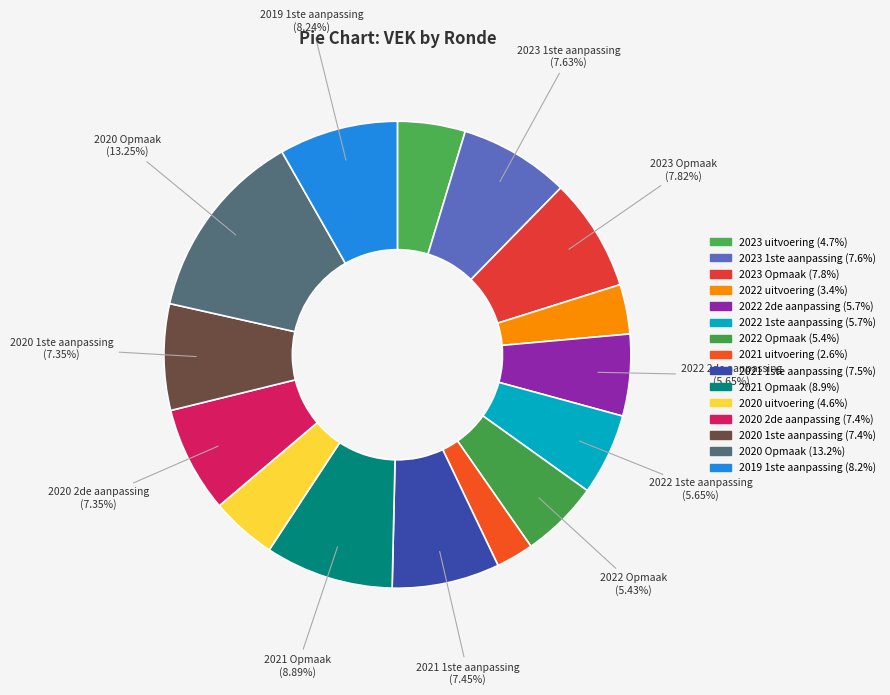

What percentage is NOT represented by 2020 uitvoering?

95.4%